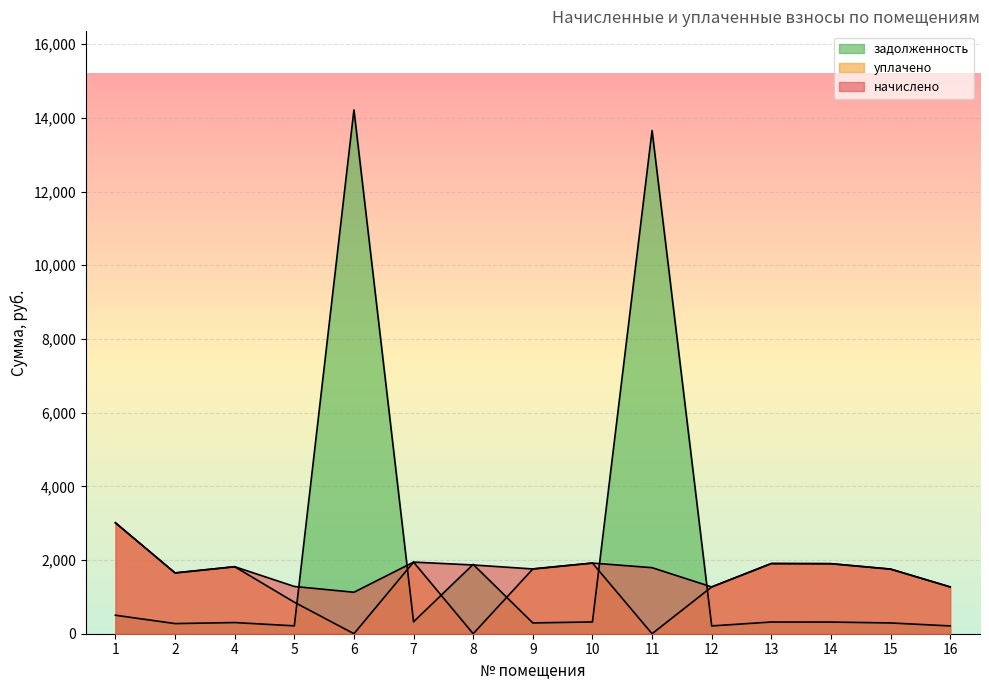

Which series ends up on top after the final intersection of задолженность and уплачено?

уплачено